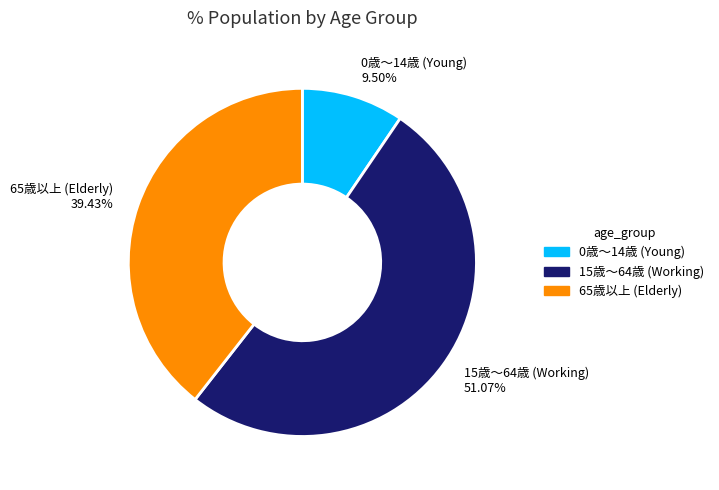

Does 15歳～64歳 (Working) account for over 50% of the chart?

Yes